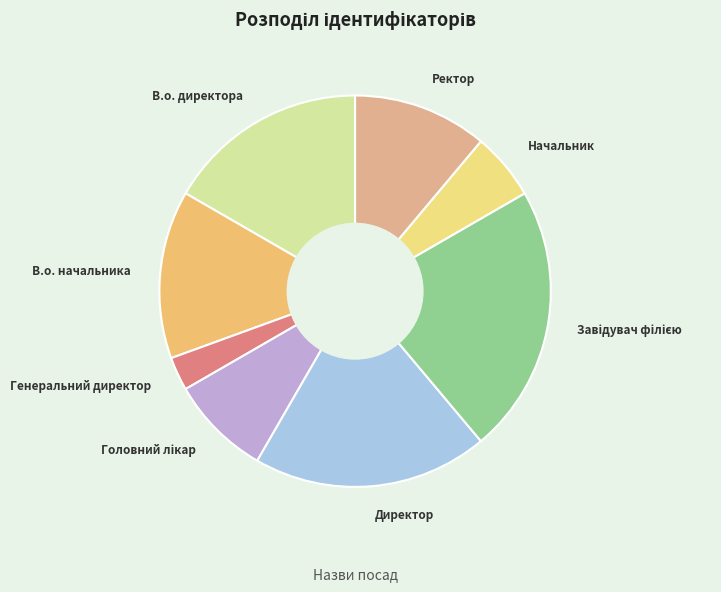

Approximately how many times larger is the value at Начальник compared to Ректор?

0.5